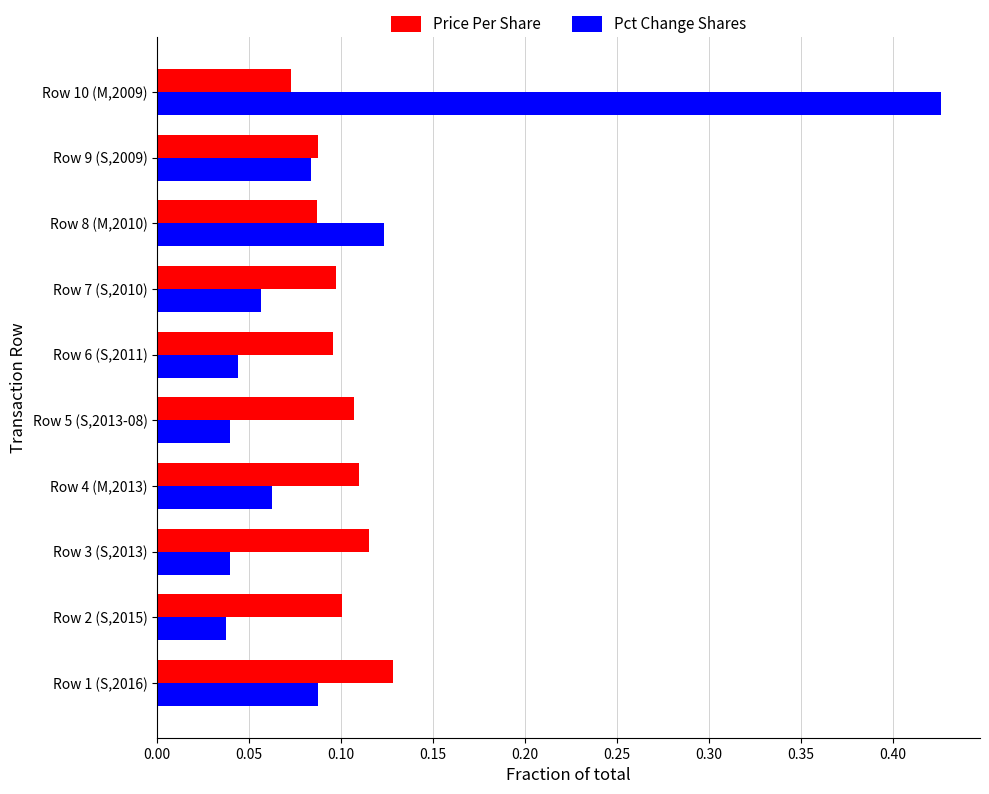

Which series has the largest range (max minus min)?

Pct Change Shares